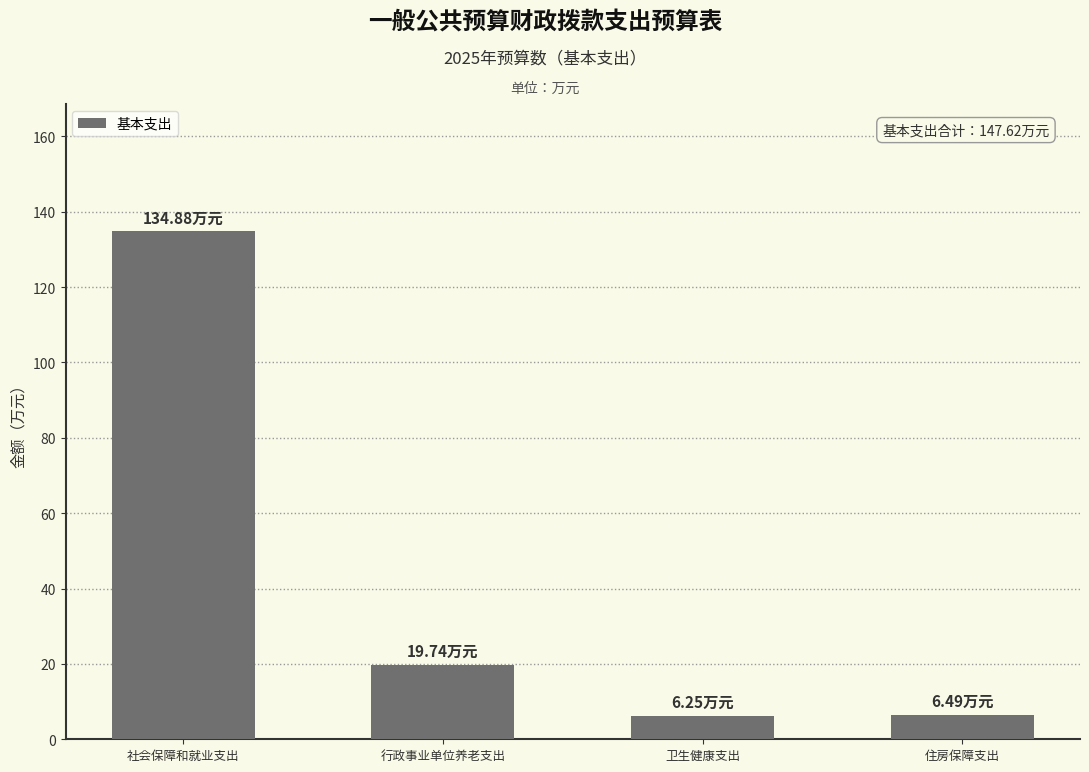

Which label corresponds to the largest value in the chart?

社会保障和就业支出